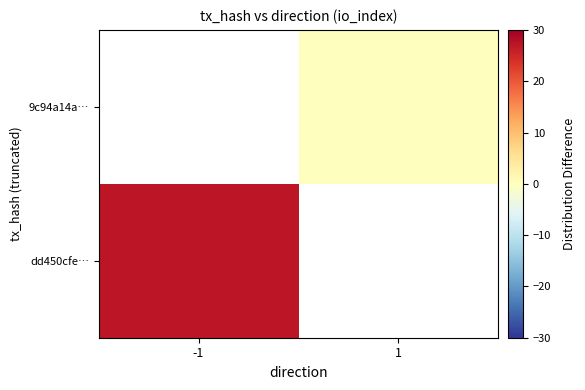

Rank the series by their average value, from lowest to highest.

dd450cfe…, 9c94a14a…